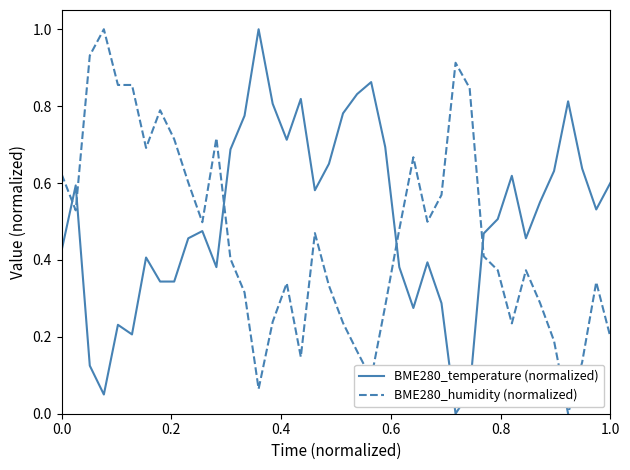

How many times do BME280_humidity (normalized) and BME280_temperature (normalized) cross each other?

5